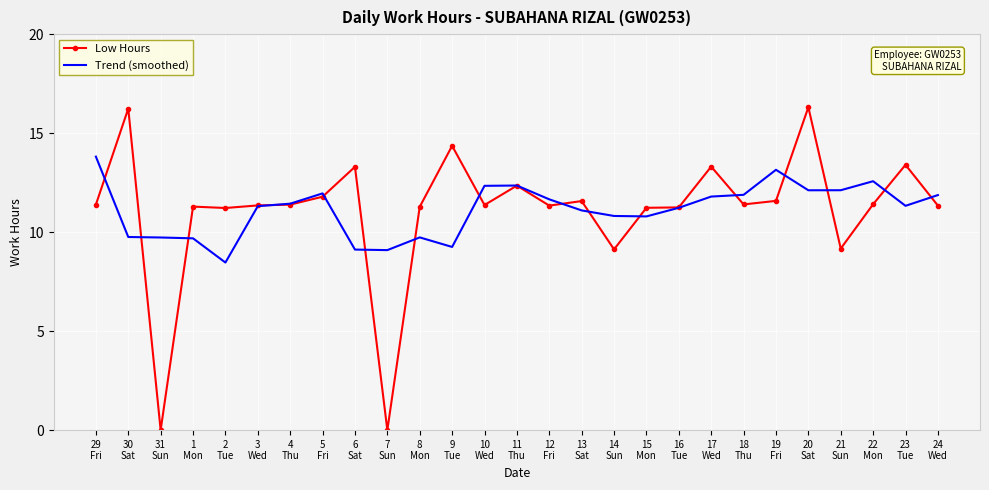

What position from the left is 9
Tue?

12